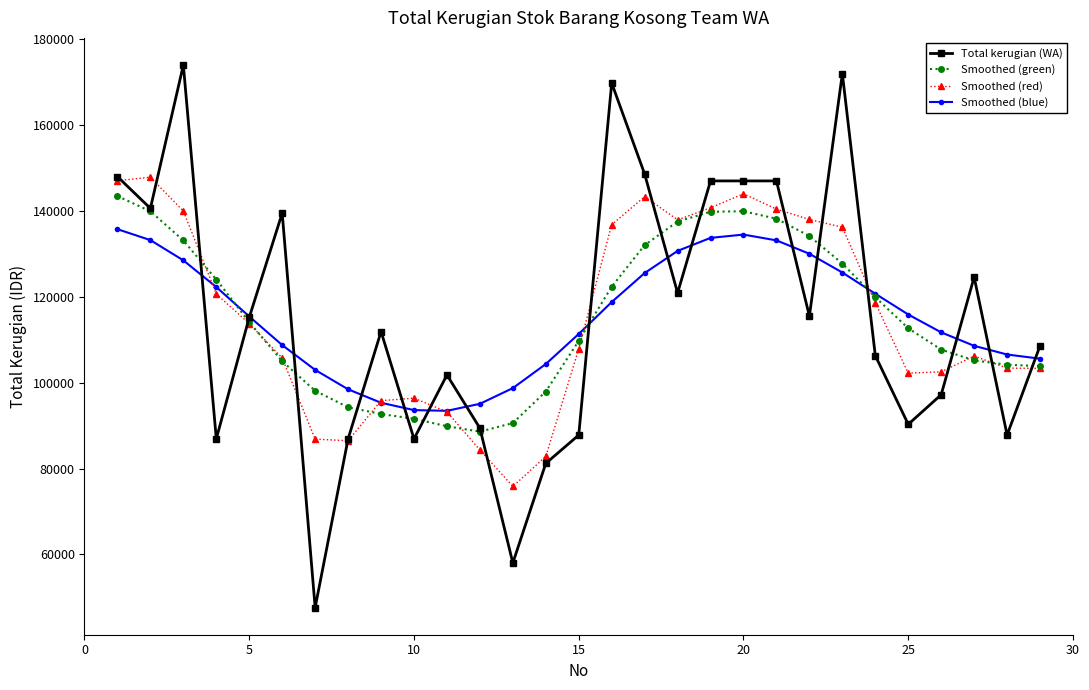

What is the difference between the maximum and second lowest values in the Smoothed (green) series?

53613.1